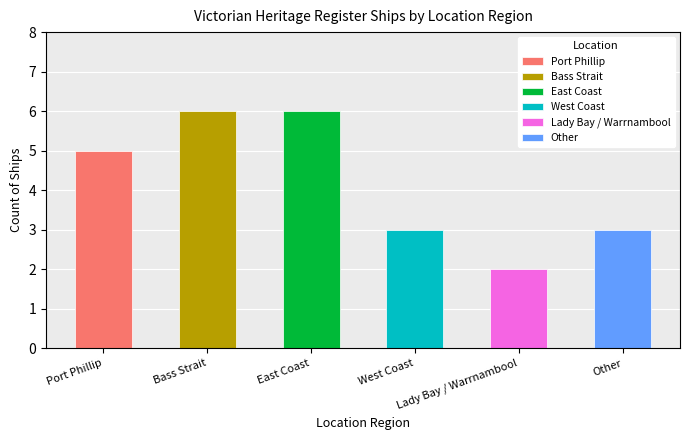

Approximately how many times larger is the value at West Coast compared to Port Phillip?

0.6